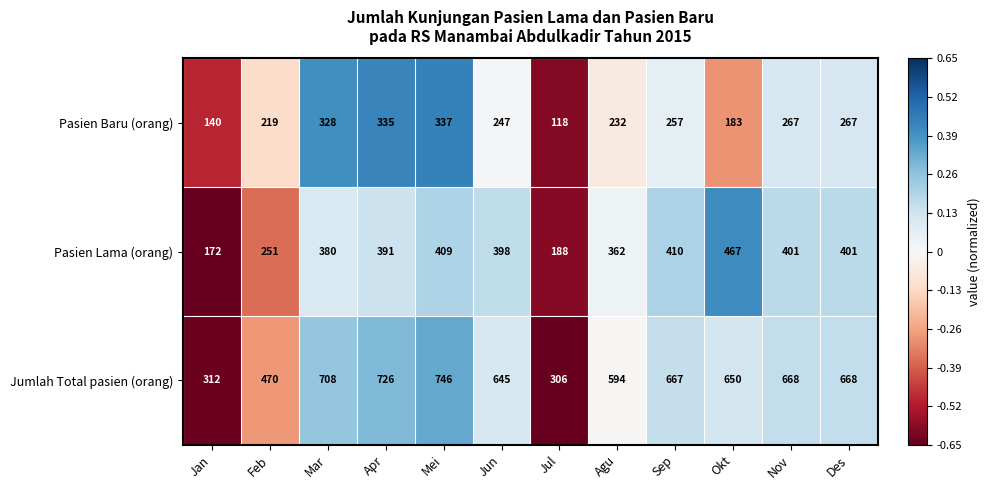

What is the greatest value displayed?

746